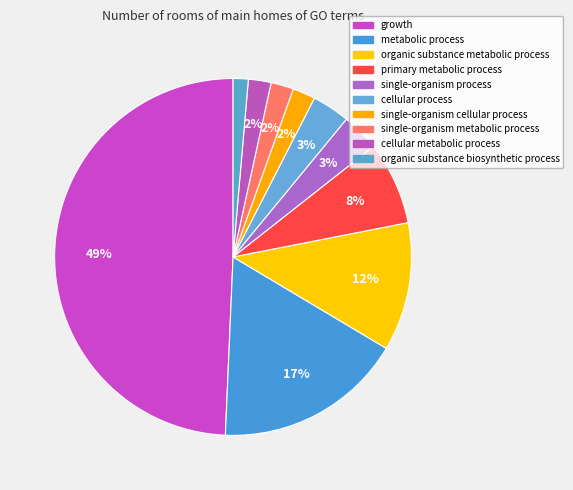

How many slices are in this pie chart?

10